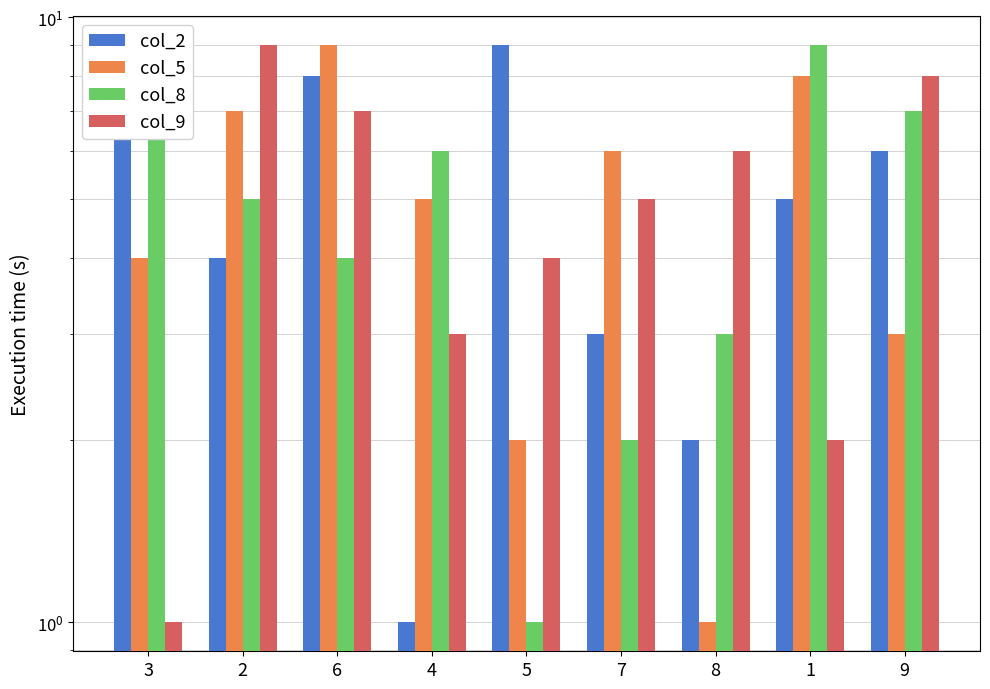

What is the label of the 6th bar from the right?

4